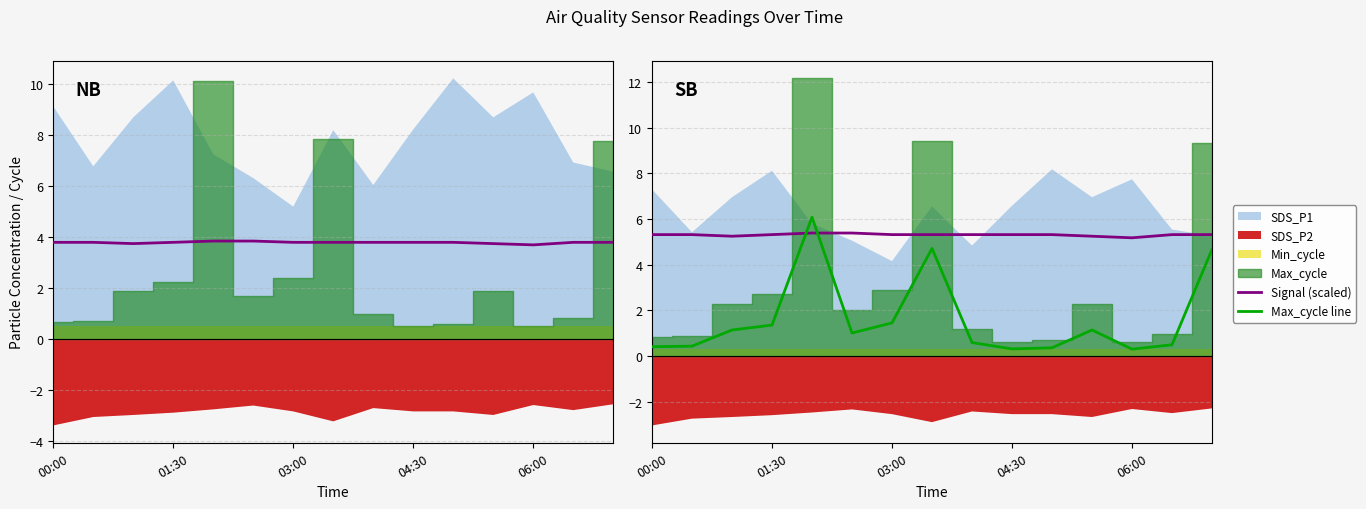

At which category does Max_cycle line reach its first local valley?

5